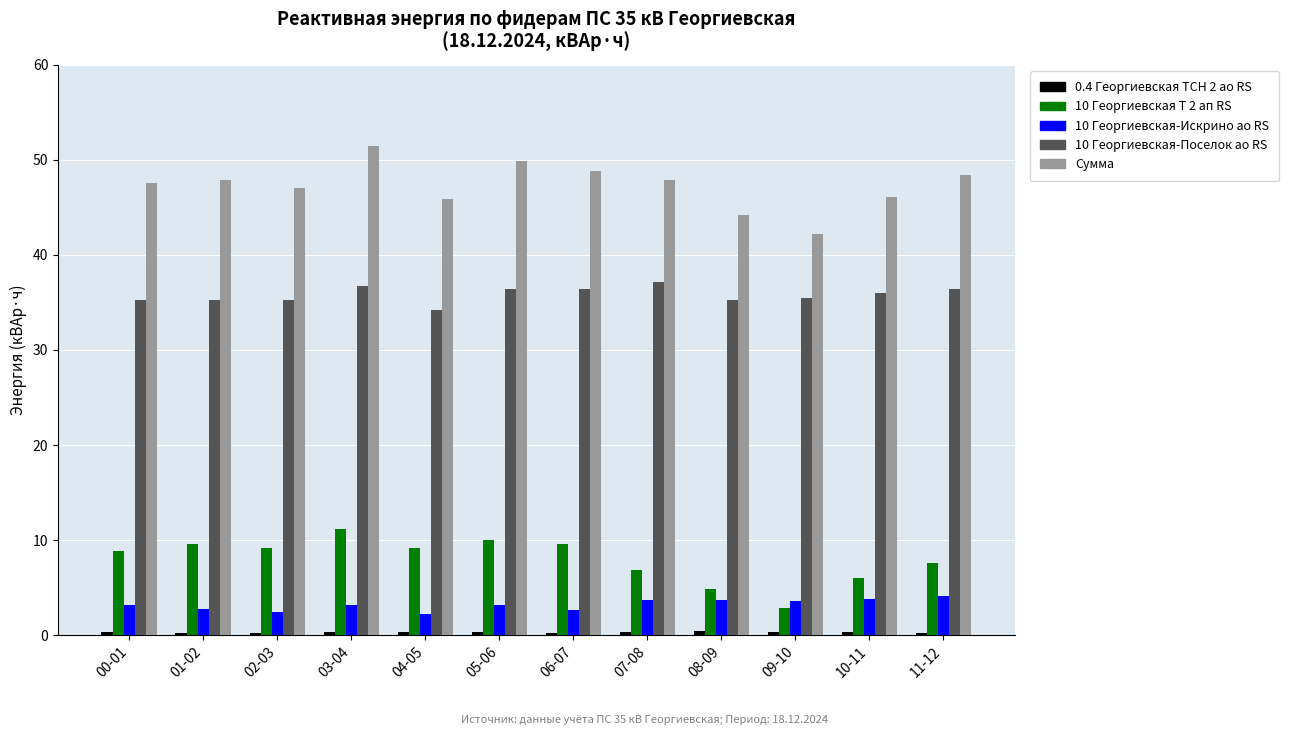

What is the difference between the maximum and second lowest values in the 10 Георгиевская-Искрино ао RS series?

1.7